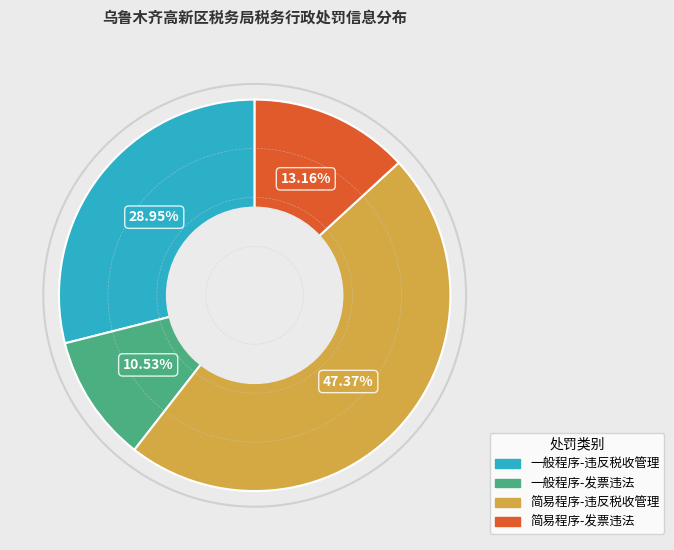

Does any single category account for the majority?

No